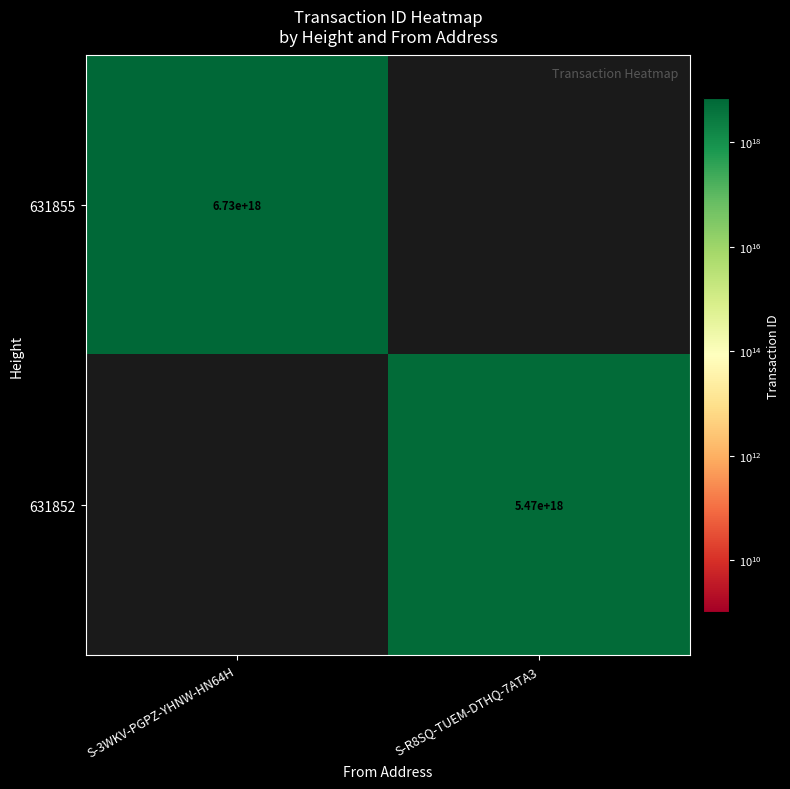

Count the number of data series in this chart.

2